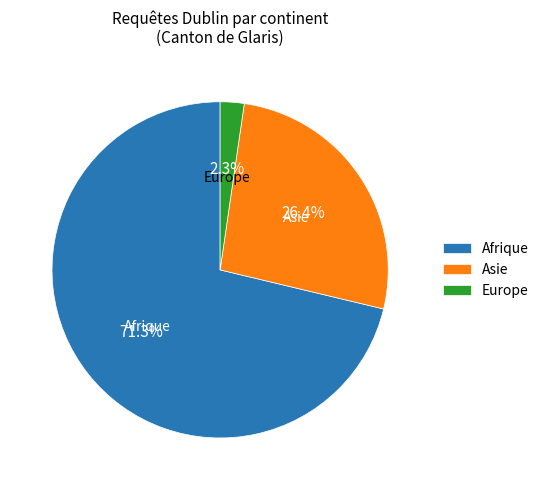

How many slices are in this pie chart?

3